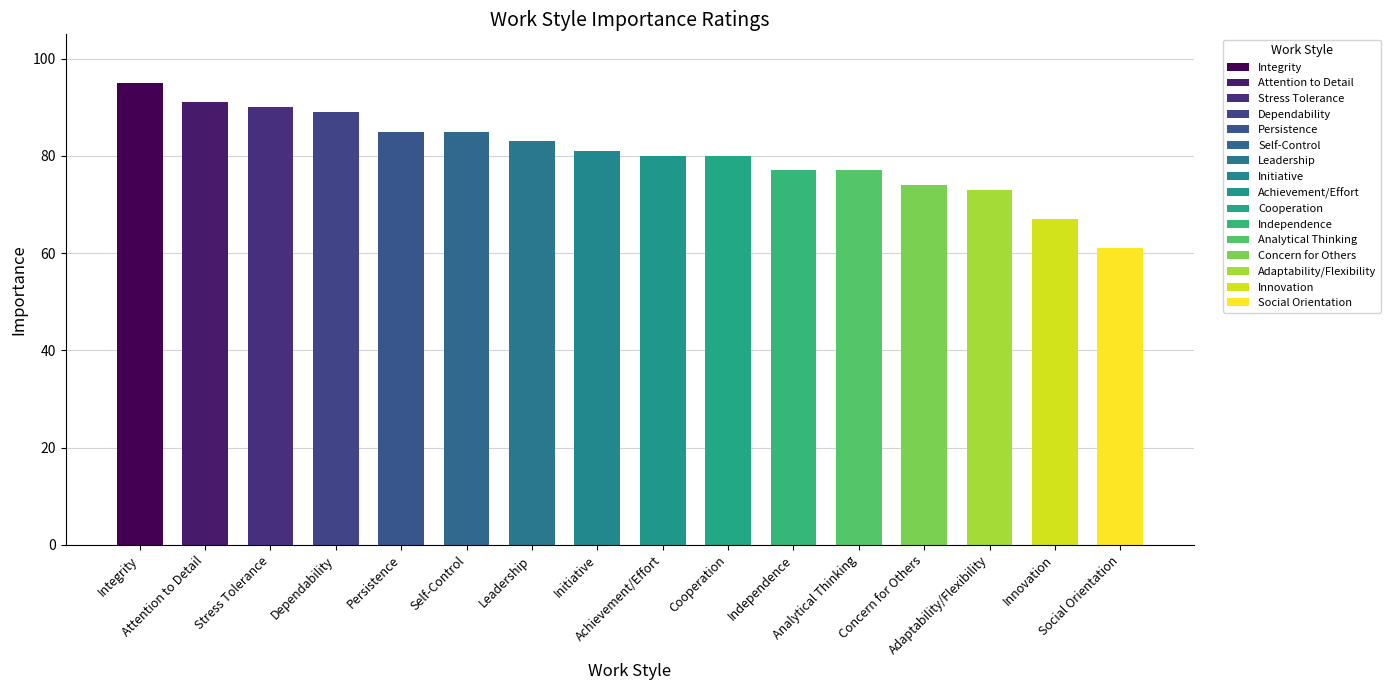

List the labels in order of value, largest first.

Integrity, Attention to Detail, Stress Tolerance, Dependability, Persistence, Self-Control, Leadership, Initiative, Achievement/Effort, Cooperation, Independence, Analytical Thinking, Concern for Others, Adaptability/Flexibility, Innovation, Social Orientation